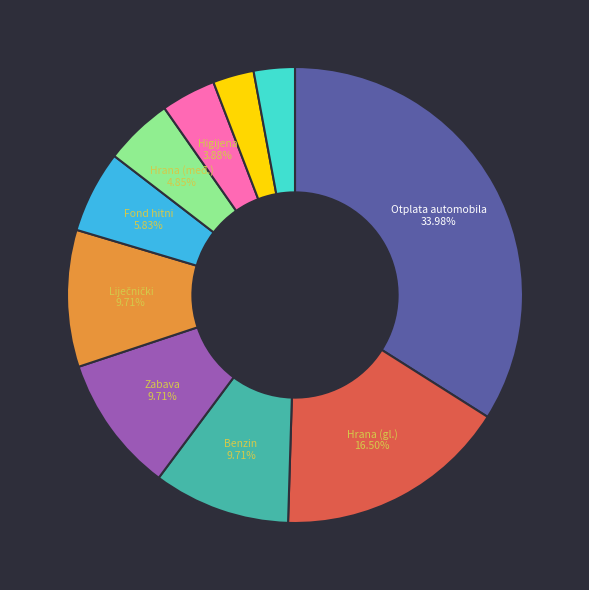

Is there a majority slice in this chart?

No